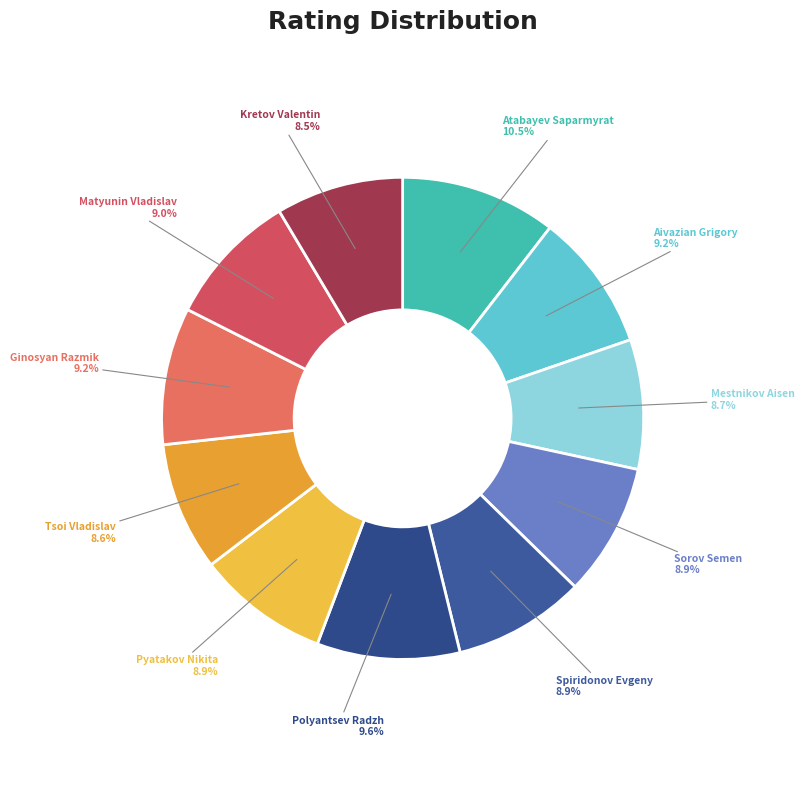

Does any single category account for the majority?

No